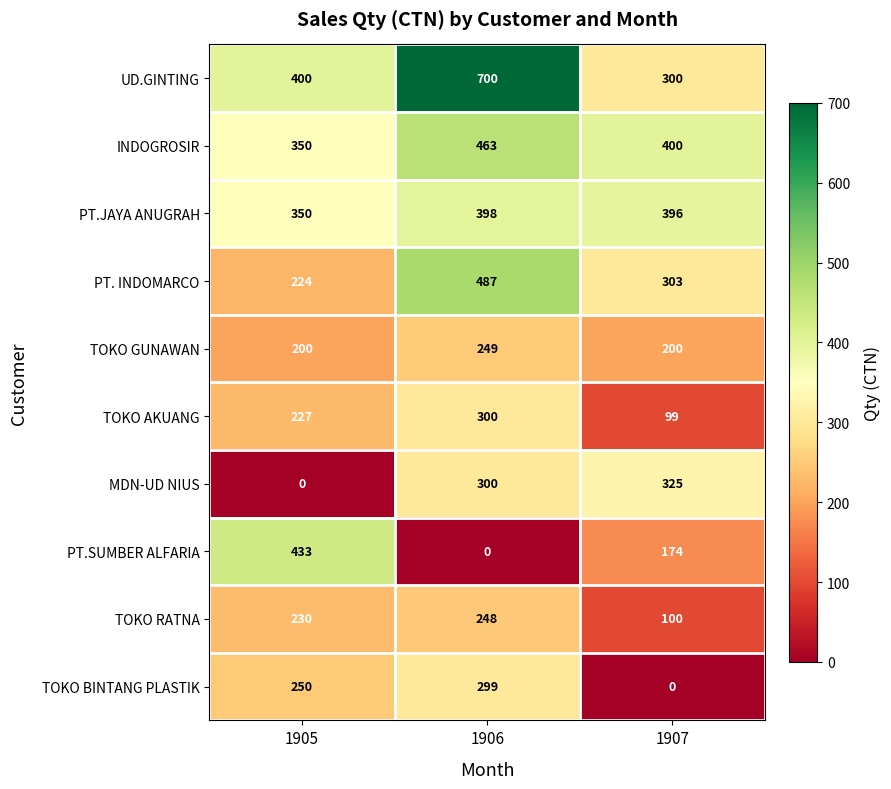

What is the sum of all MDN-UD NIUS values?

625